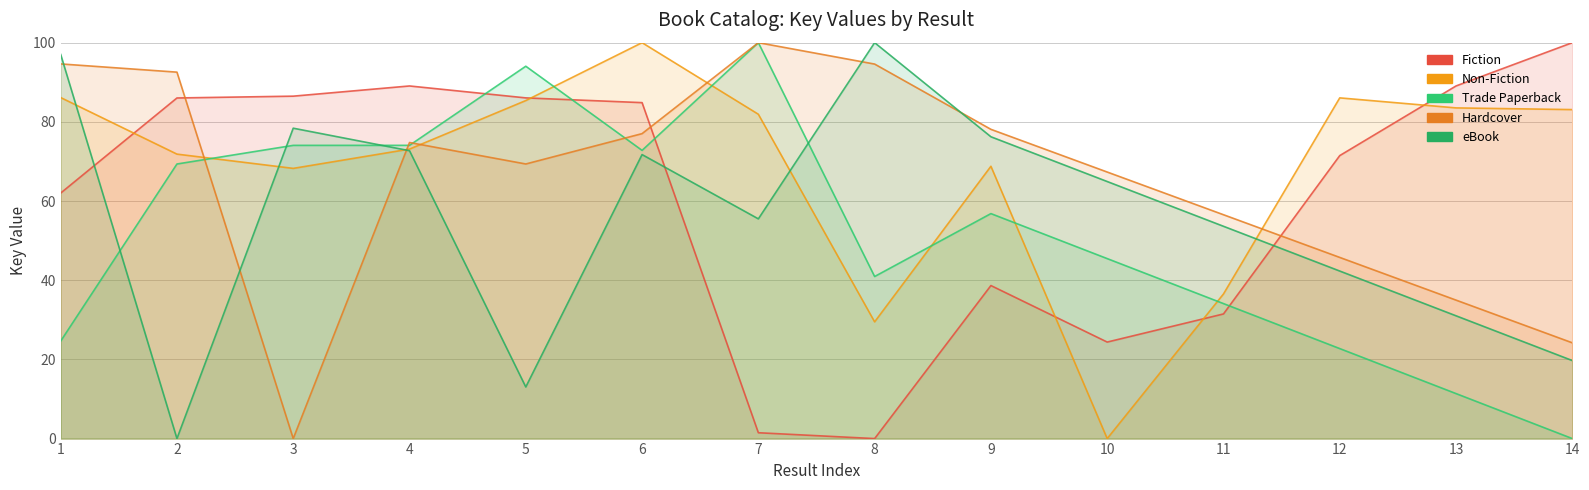

What is the difference between the highest and lowest values at 2?

92.6